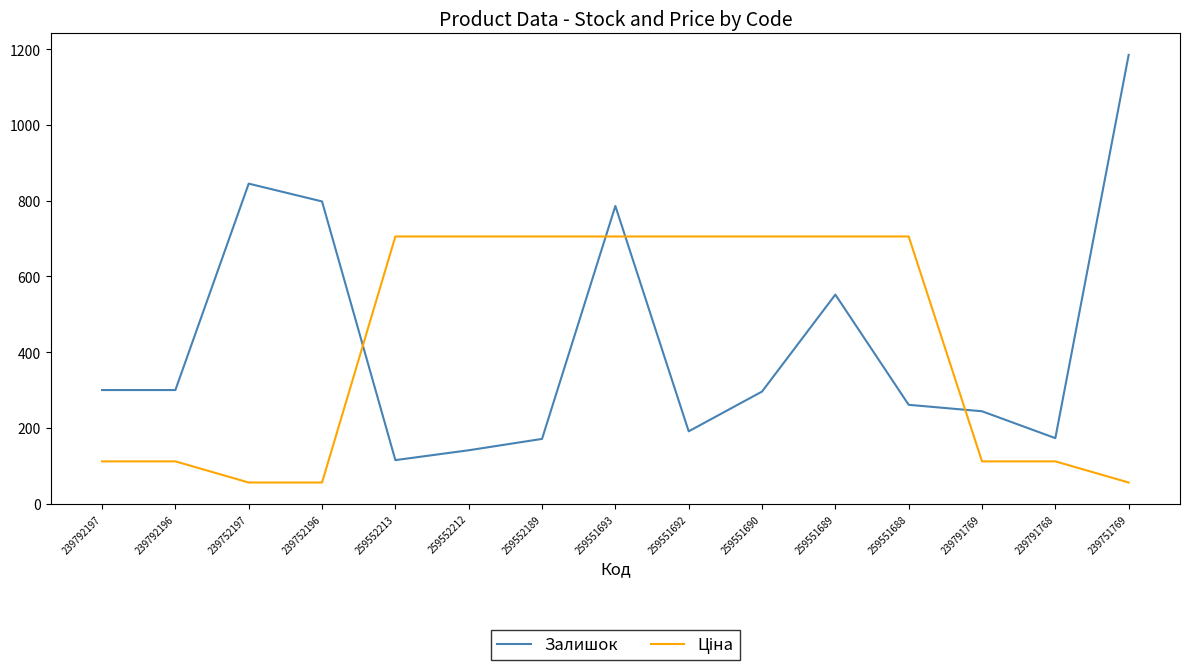

Between 239752197 and 239791768, which series saw the biggest shift?

Залишок